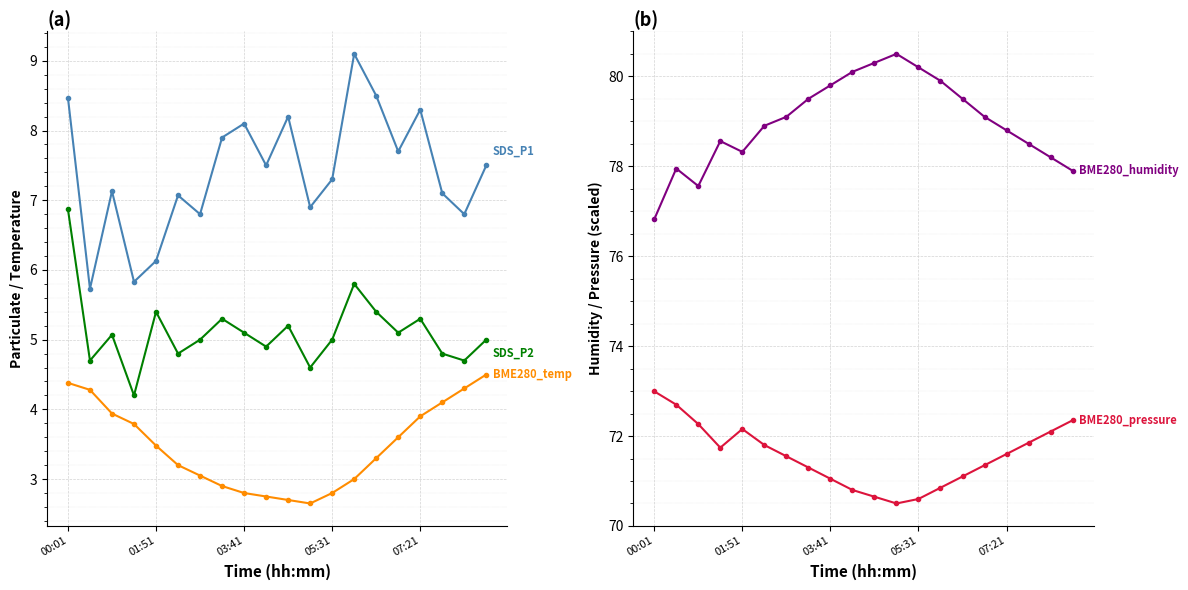

Is it true that BME280_temp equals 0.9 at 10?

False